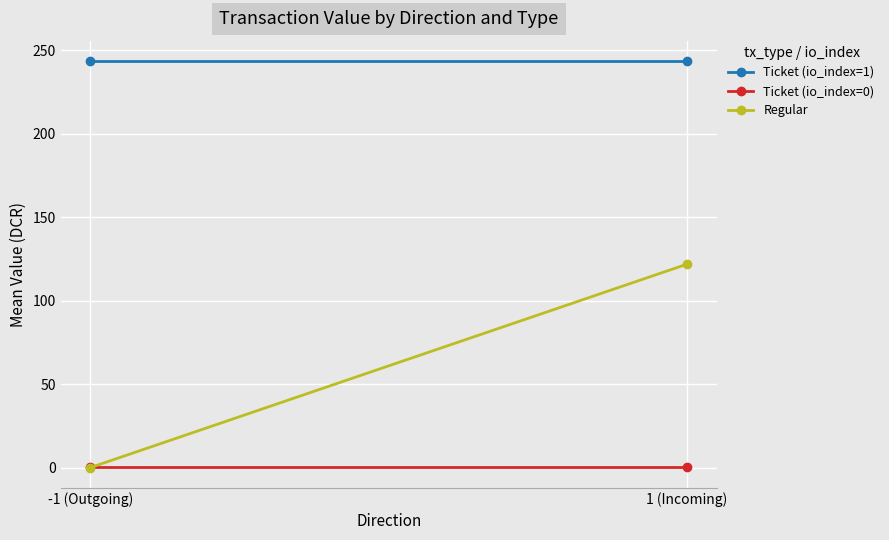

Which series has the largest total across all categories?

Ticket (io_index=1)